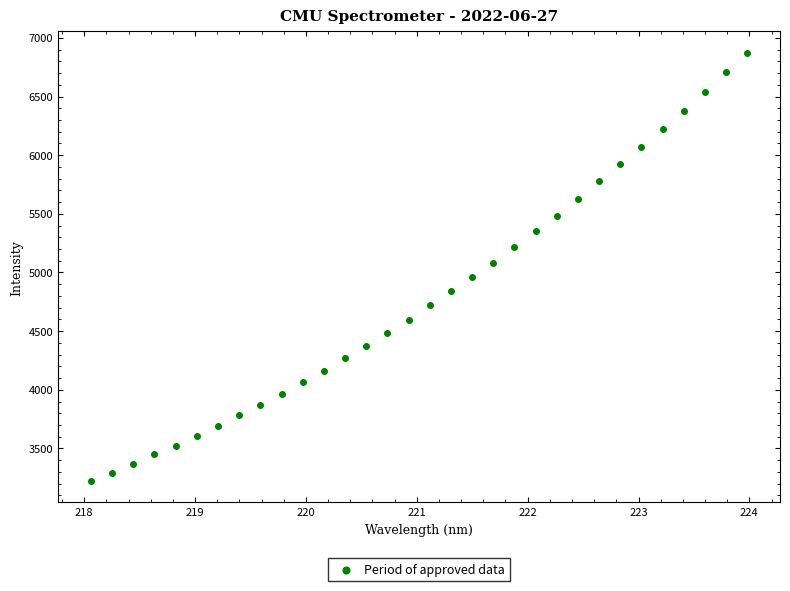

What is the range of X values (max minus min)?

5.9